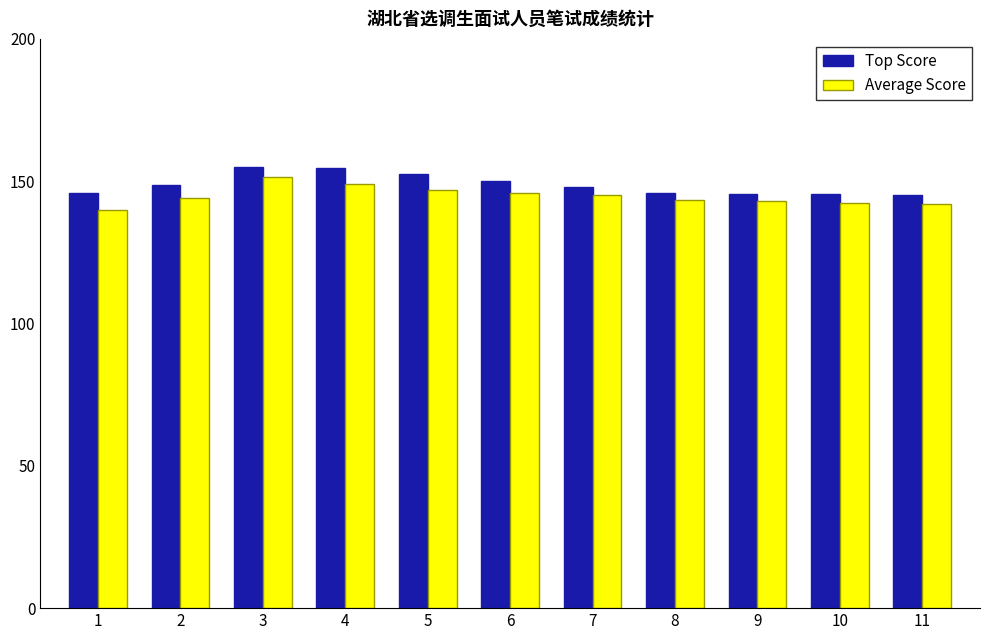

The Average Score series shows 262.8 at 5. True or false?

False